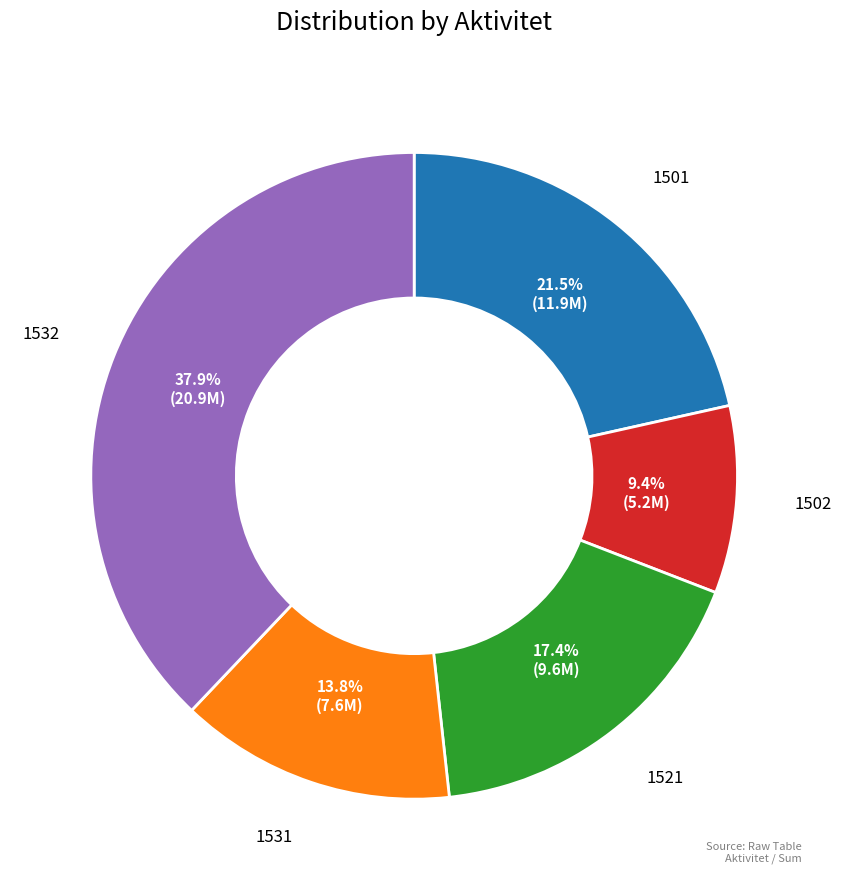

What is the smallest slice in the pie chart?

1502